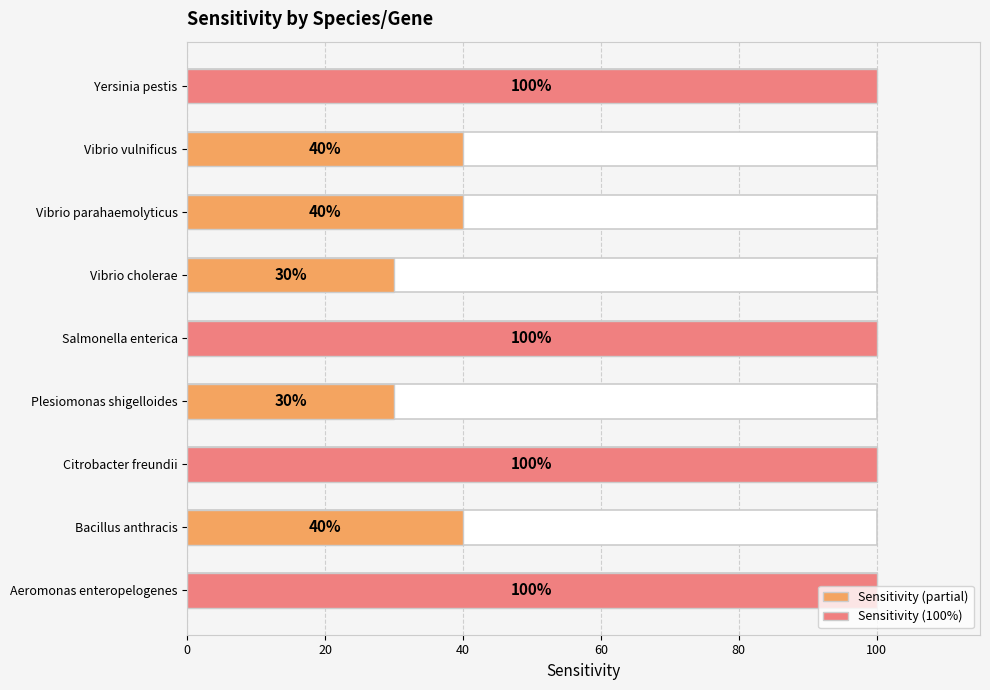

What is the greatest value displayed?

100